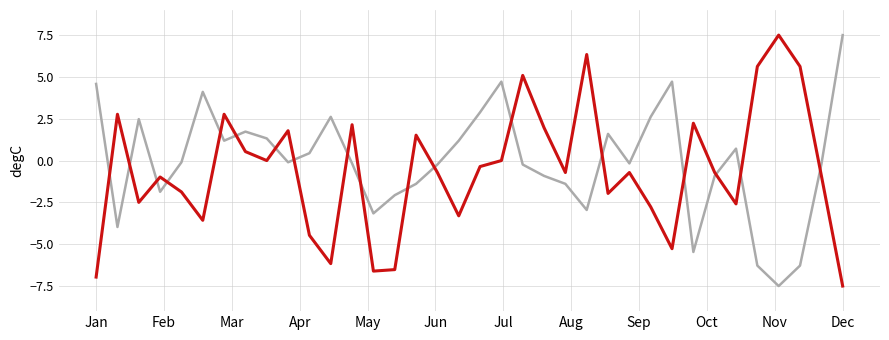

Does the chart have visible grid lines?

Yes